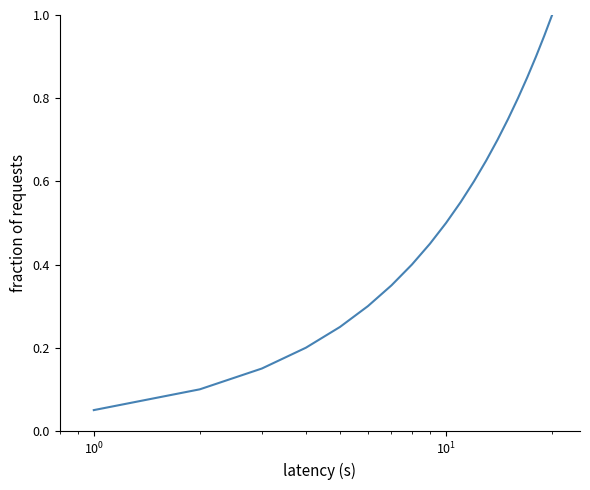

What is the greatest value displayed?

1.0